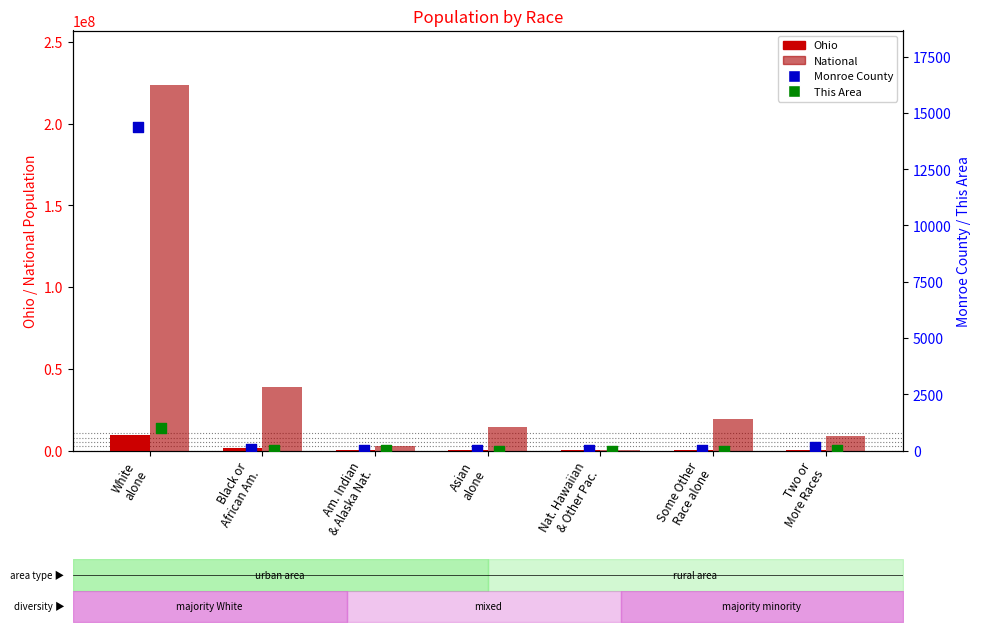

Which series has the largest Y range (max minus min)?

National